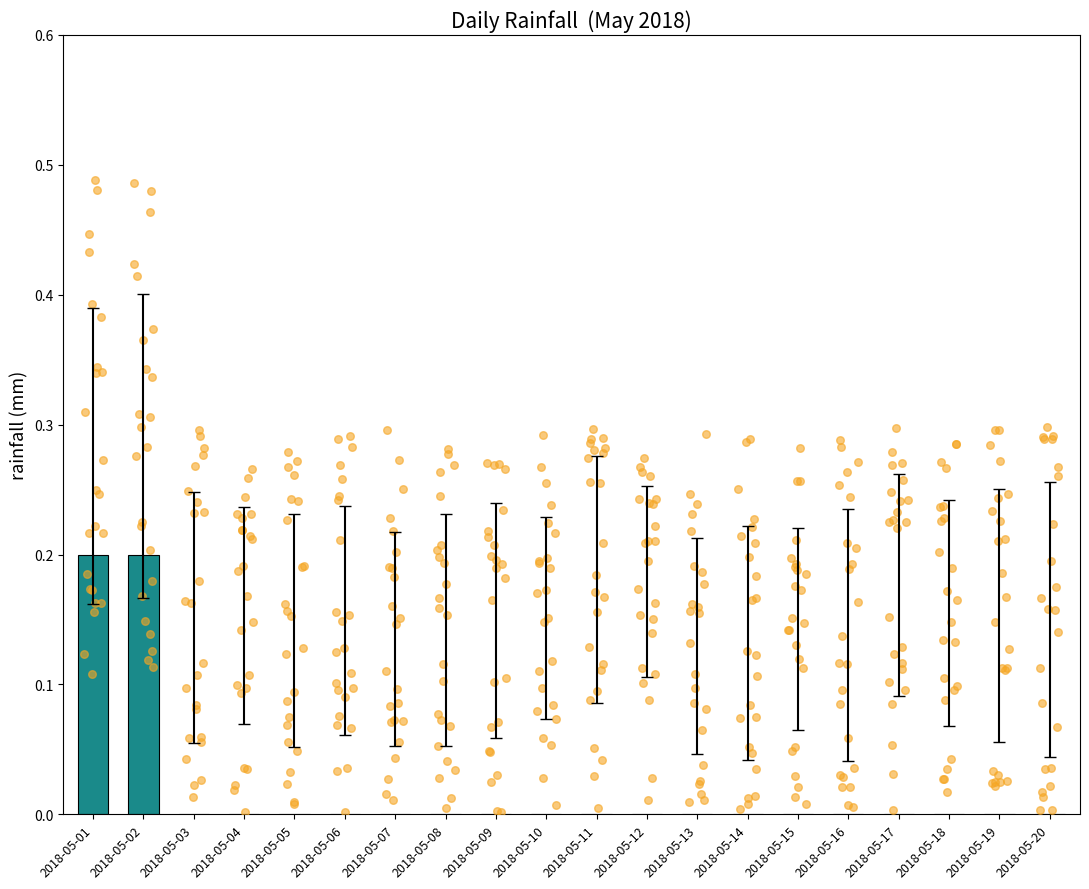

Which has a higher value, 2018-05-14 or 2018-05-20?

2018-05-14